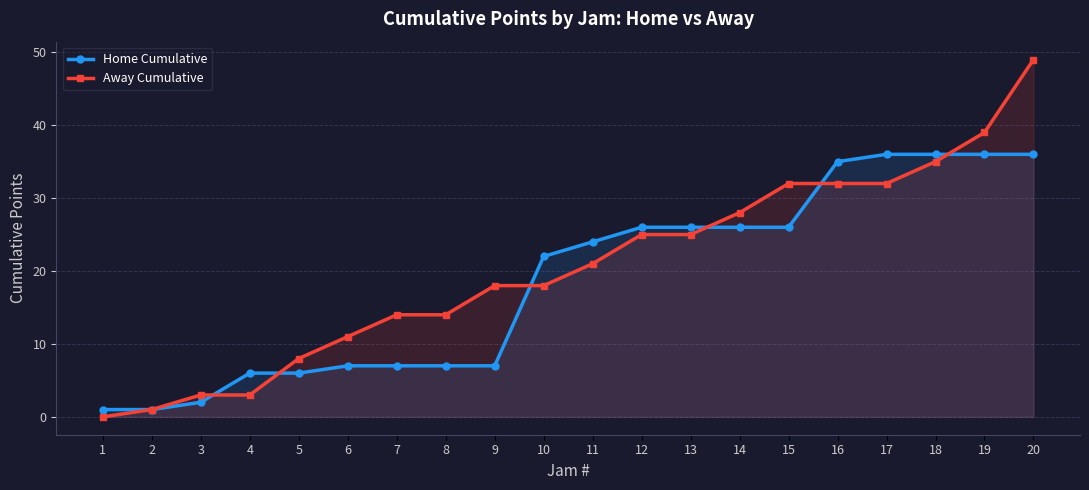

How many values in the Away Cumulative series exceed 21?

9